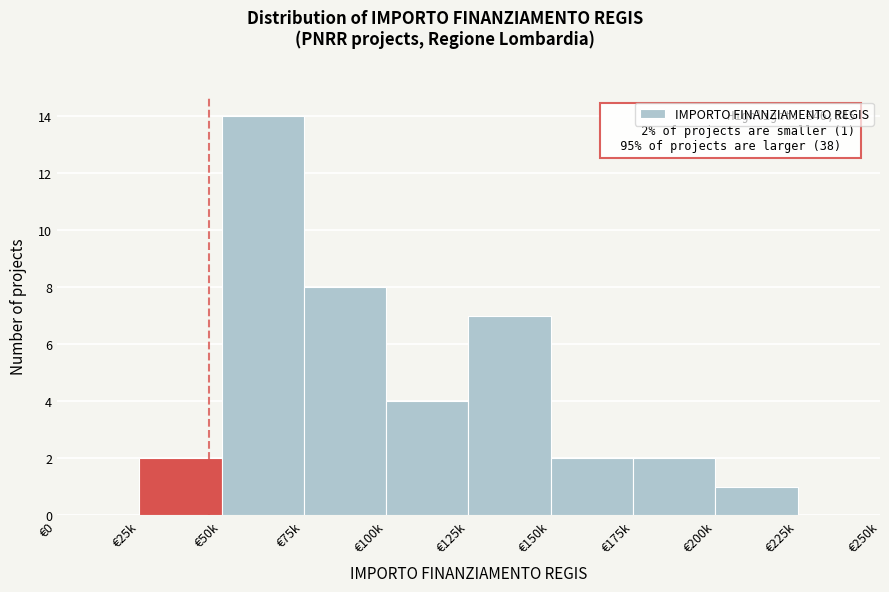

Reading left to right, transcribe all the data shown in this chart.

€0=0	€25k=2	€50k=14	€75k=8	€100k=4	€125k=7	€150k=2	€175k=2	€200k=1	€225k=0